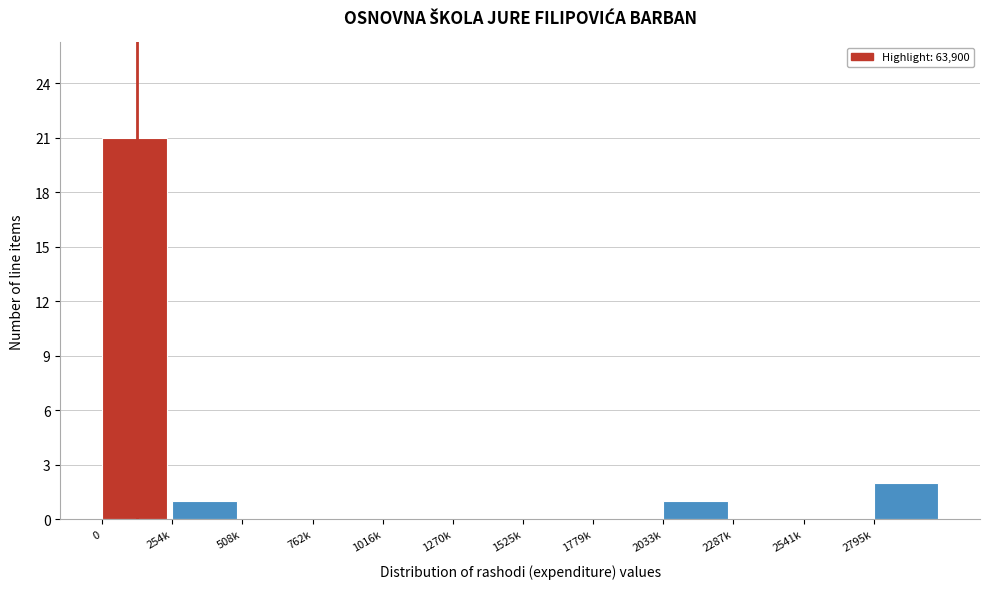

Reading left to right, list all the values displayed in this chart.

0=21	254k=1	508k=0	762k=0	1016k=0	1270k=0	1525k=0	1779k=0	2033k=1	2287k=0	2541k=0	2795k=2